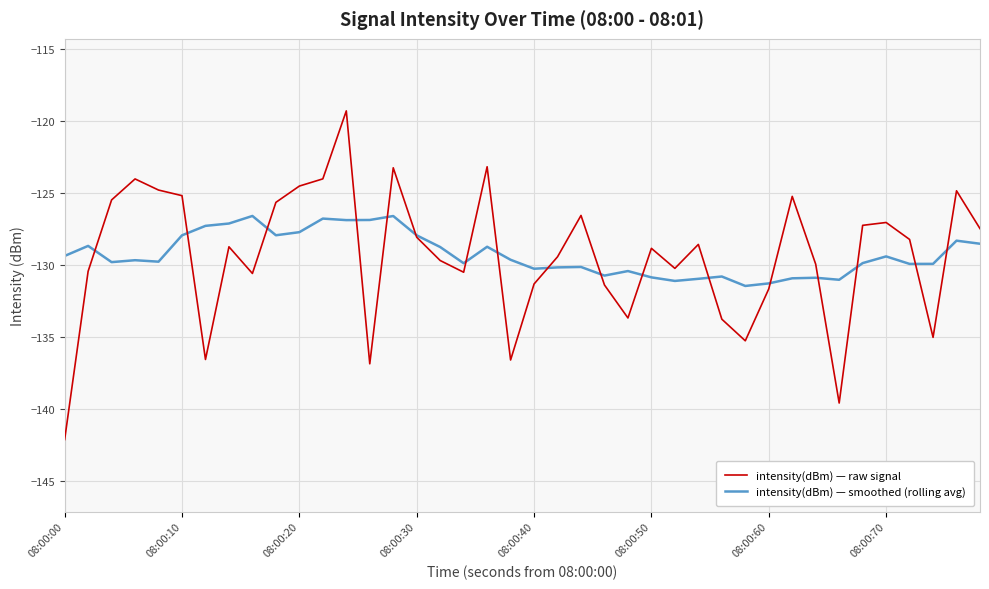

Which series has the largest range (max minus min)?

intensity(dBm) — raw signal